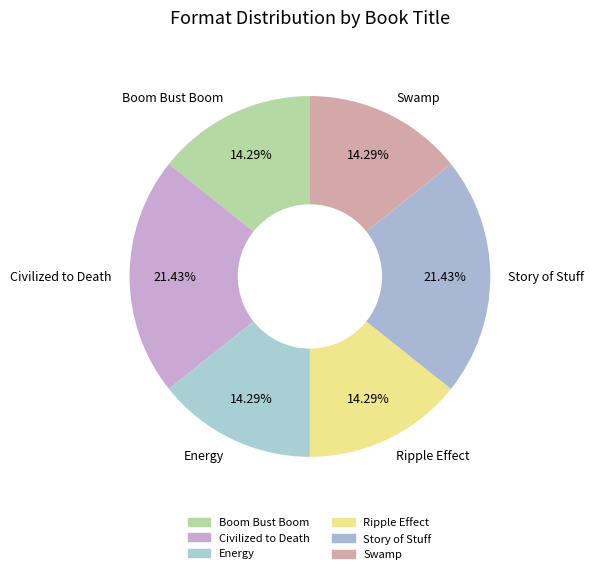

Combined, do Ripple Effect and Story of Stuff account for over 50%?

No